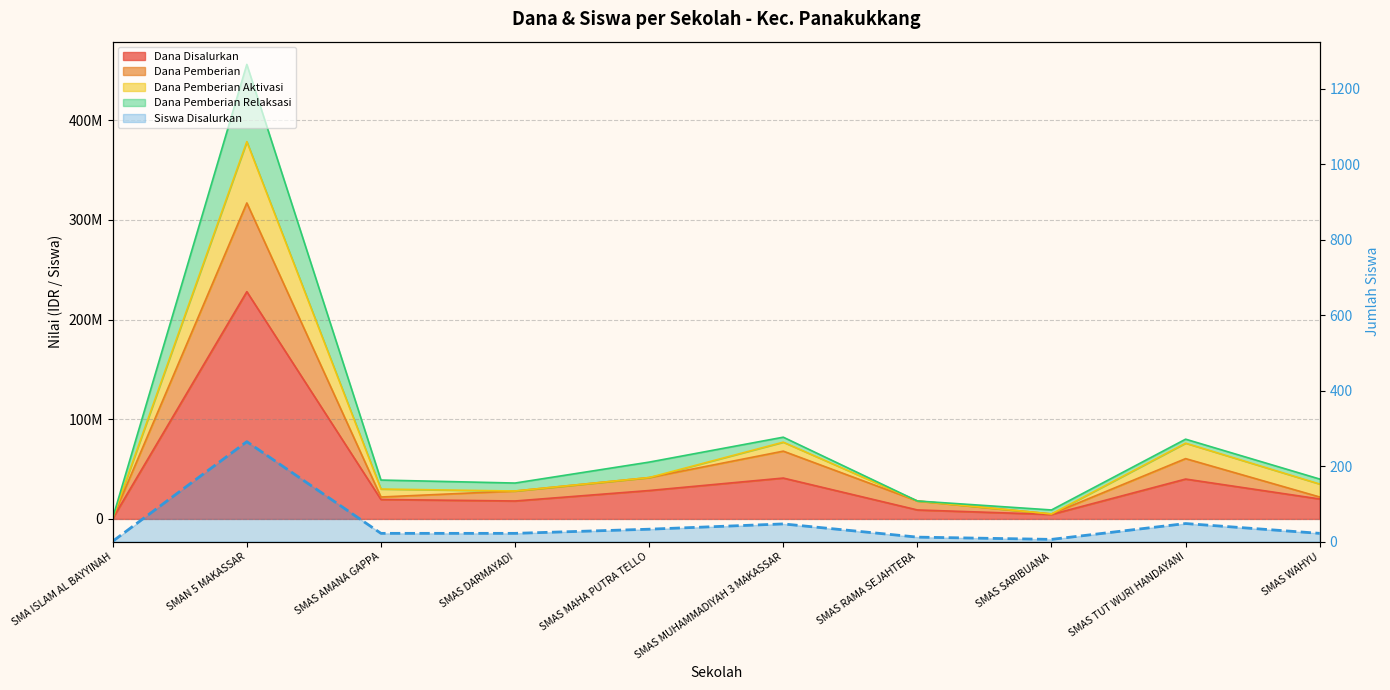

Where is the data nearest to the value 133?

SMAS TUT WURI HANDAYANI